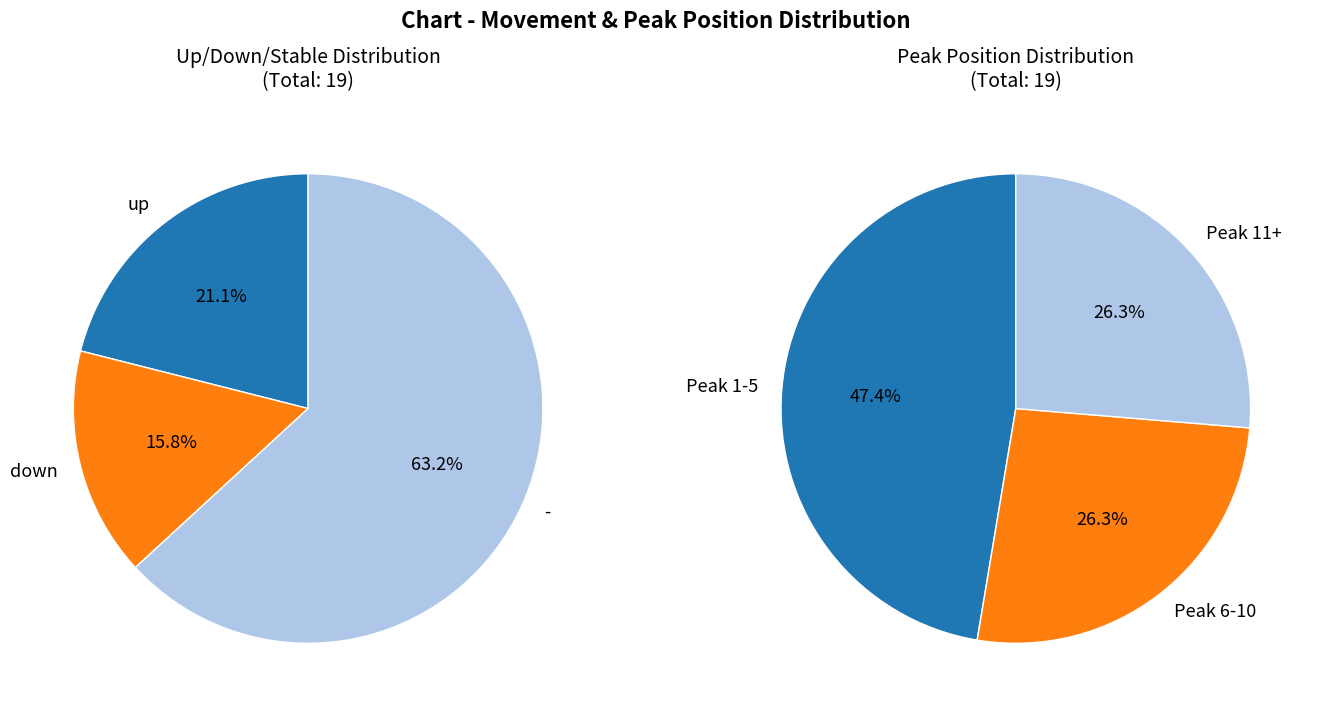

How many segments does this pie chart have?

3